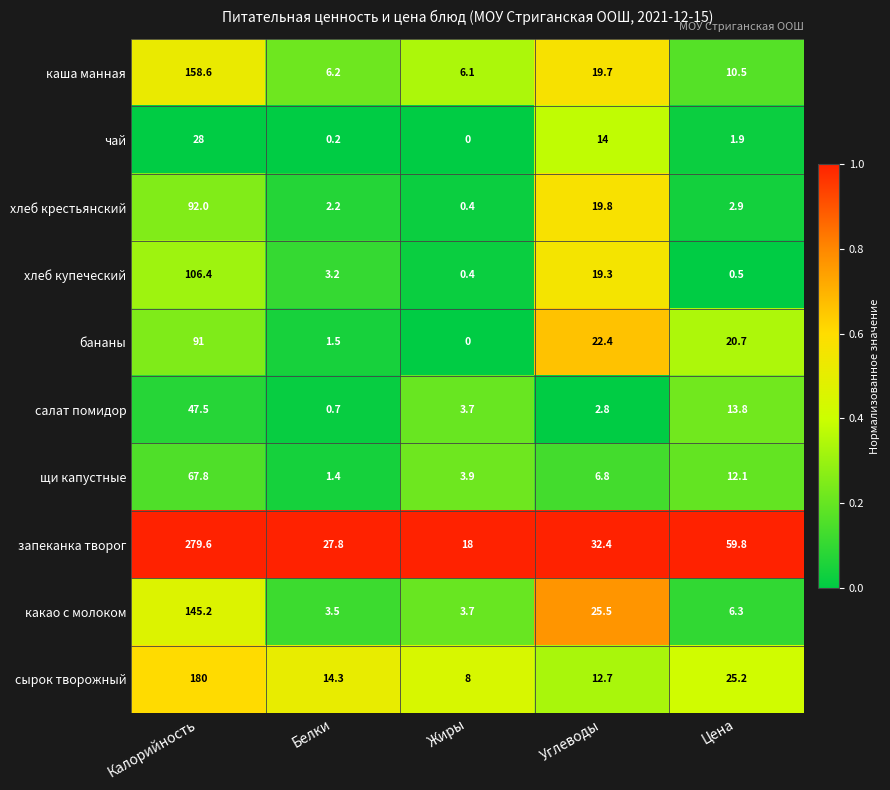

The каша манная series shows 2.6 at Белки. True or false?

False